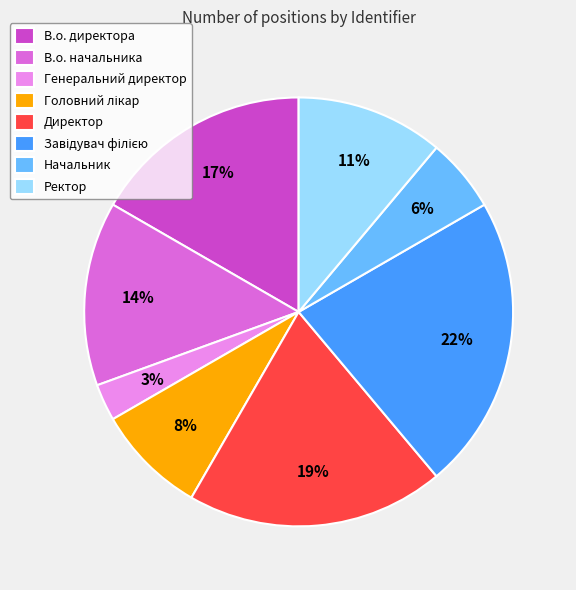

Which has a higher value, Генеральний директор or Ректор?

Ректор